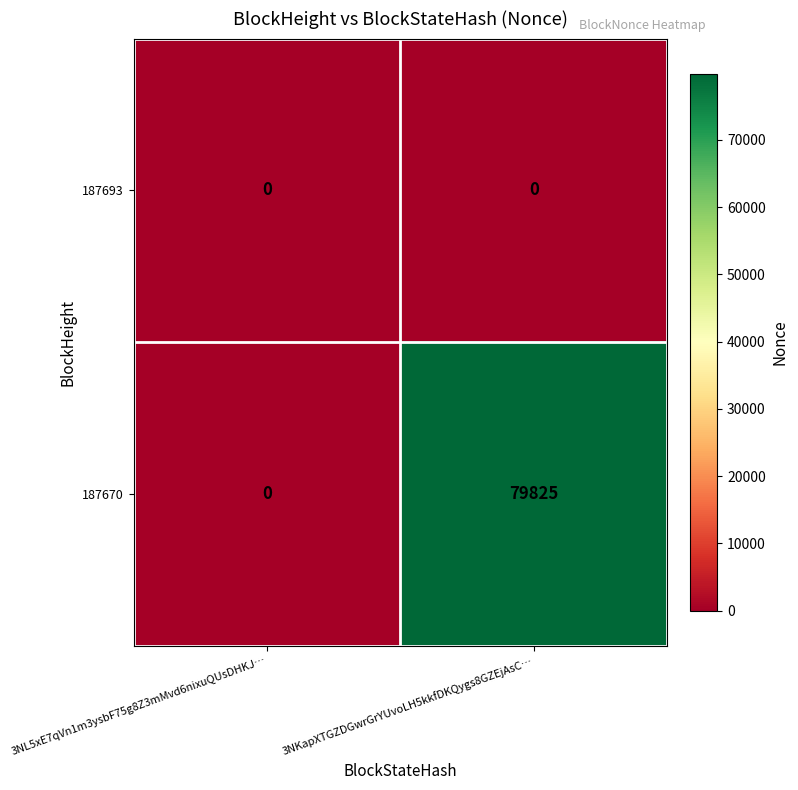

True or false: 187693 has a value of 0 at 3NL5xE7qVn1m3ysbF75g8Z3mMvd6nixuQUsDHKJ….

True